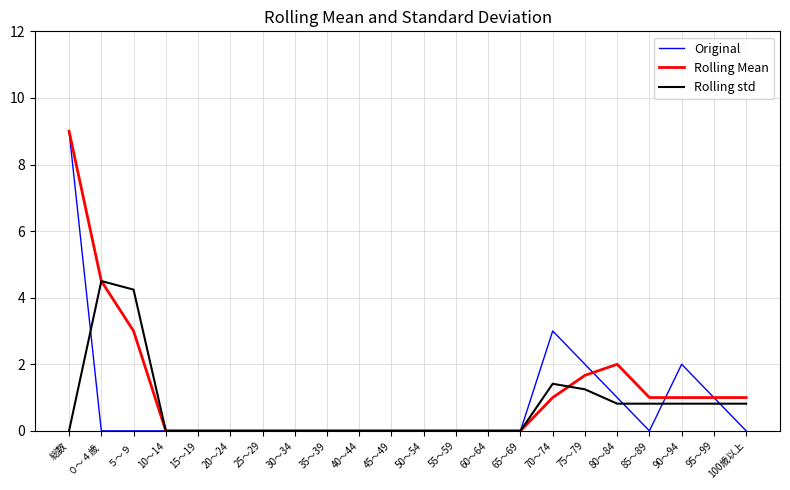

What is the greatest value displayed?

9.0